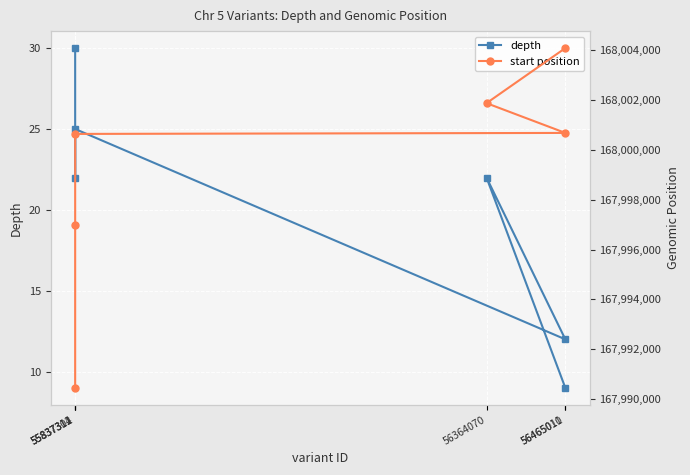

At how many categories does at least one series exceed 81346182?

6